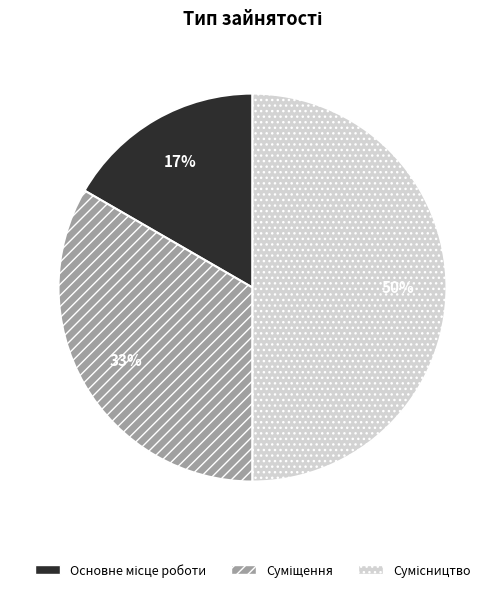

To the nearest percent, what is the difference between the largest and smallest slice percentages?

33%